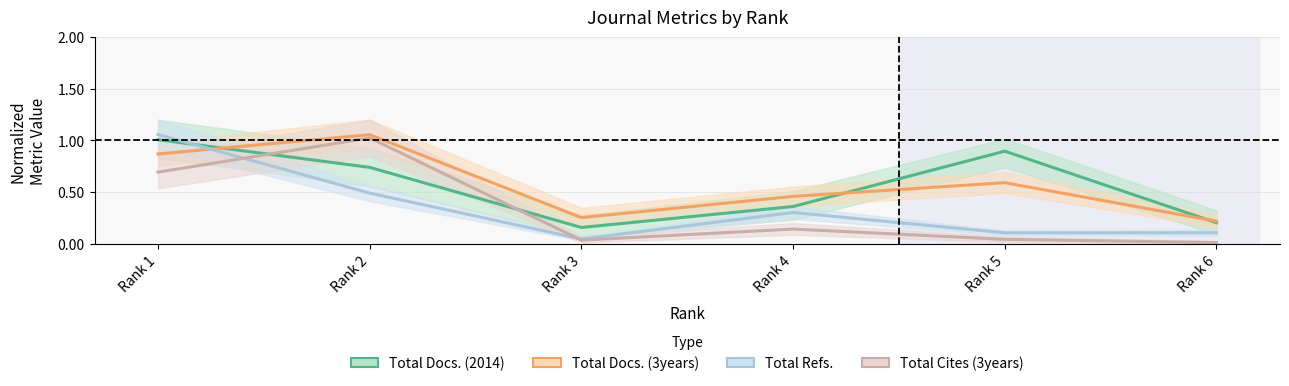

The value of Total Docs. (3years) at Rank 3 is 0.3. True or false?

True